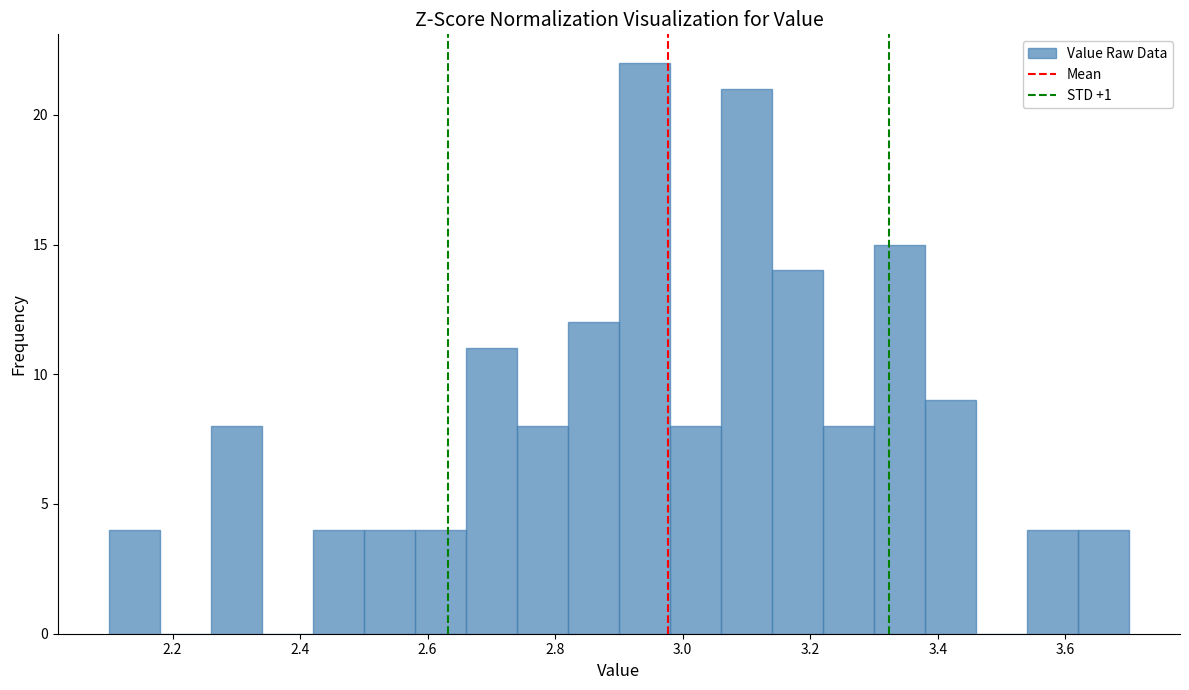

Reading left to right, list every bar in this chart as the range it spans on the x-axis followed by its height. The values are not printed on the chart, so give them approximately, as read against the axis.

2.10 to 2.18: 4
2.18 to 2.26: 0
2.26 to 2.34: 8
2.34 to 2.42: 0
2.42 to 2.50: 4
2.50 to 2.58: 4
2.58 to 2.66: 4
2.66 to 2.74: 11
2.74 to 2.82: 8
2.82 to 2.90: 12
2.90 to 2.98: 22
2.98 to 3.06: 8
3.06 to 3.14: 21
3.14 to 3.22: 14
3.22 to 3.30: 8
3.30 to 3.38: 15
3.38 to 3.46: 9
3.46 to 3.54: 0
3.54 to 3.62: 4
3.62 to 3.70: 4